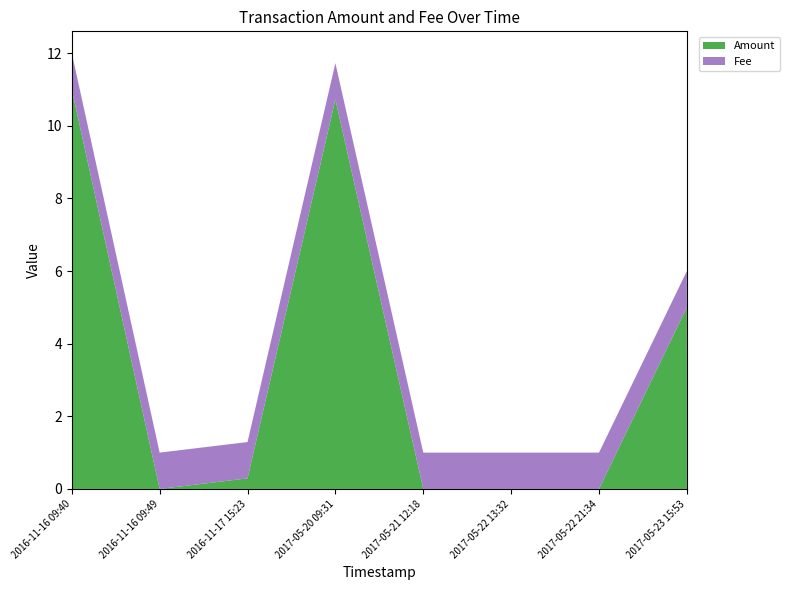

Reading left to right, extract all data points from this chart.

Amount: 2016-11-16 09:40=11.0	2016-11-16 09:49=0.0	2016-11-17 15:23=0.3	2017-05-20 09:31=10.7	2017-05-21 12:18=0.0	2017-05-22 13:32=0.0	2017-05-22 21:34=0.0	2017-05-23 15:53=5.0
Fee: 2016-11-16 09:40=1.0	2016-11-16 09:49=1.0	2016-11-17 15:23=1.0	2017-05-20 09:31=1.0	2017-05-21 12:18=1.0	2017-05-22 13:32=1.0	2017-05-22 21:34=1.0	2017-05-23 15:53=1.0